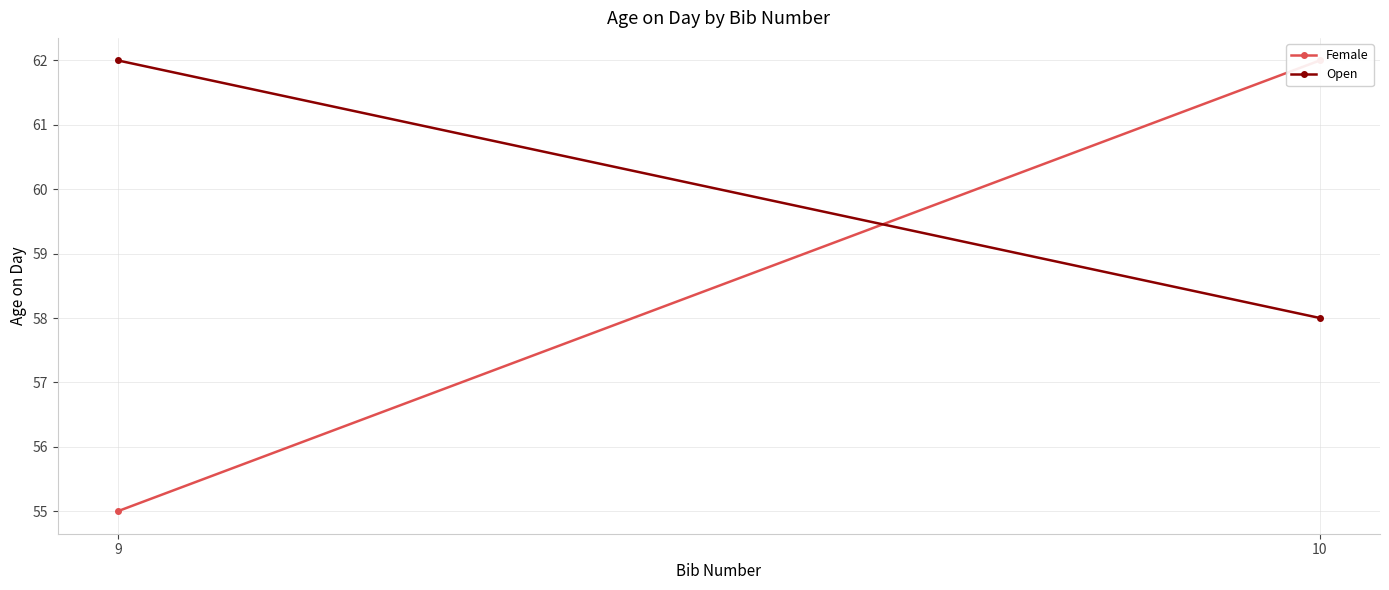

What is the total value across all series at 9?

117